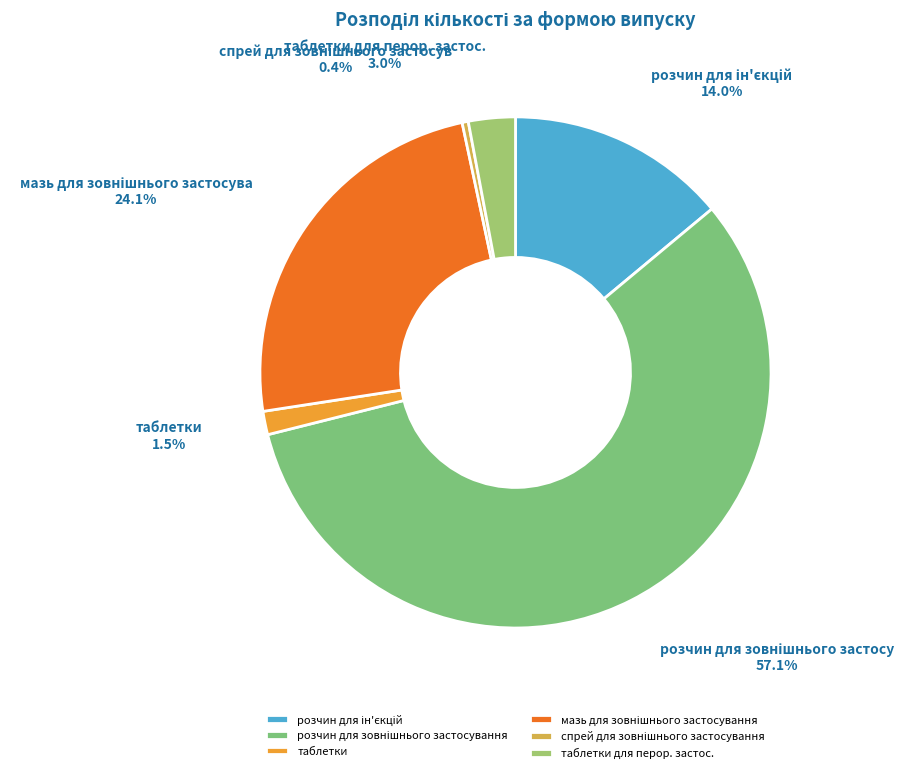

Approximately how many times larger is the value at розчин для зовнішнього застосування compared to таблетки?

38.6